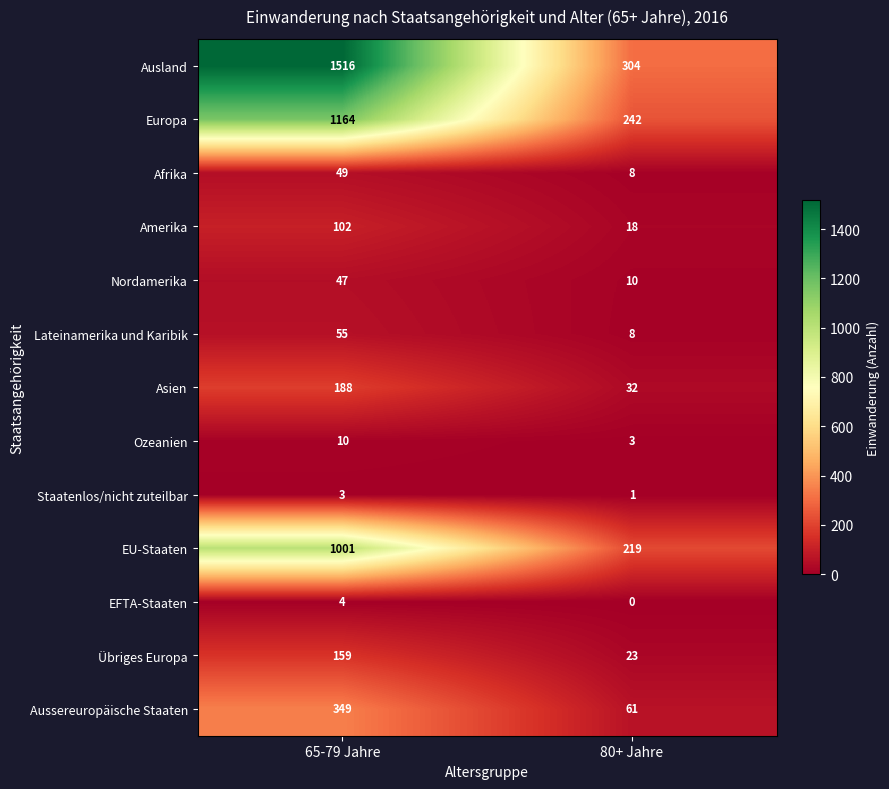

Reading left to right, what are all the values shown in this chart?

Ausland: 1516	304
Europa: 1164	242
Afrika: 49	8
Amerika: 102	18
Nordamerika: 47	10
Lateinamerika und Karibik: 55	8
Asien: 188	32
Ozeanien: 10	3
Staatenlos/nicht zuteilbar: 3	1
EU-Staaten: 1001	219
EFTA-Staaten: 4	0
Übriges Europa: 159	23
Aussereuropäische Staaten: 349	61